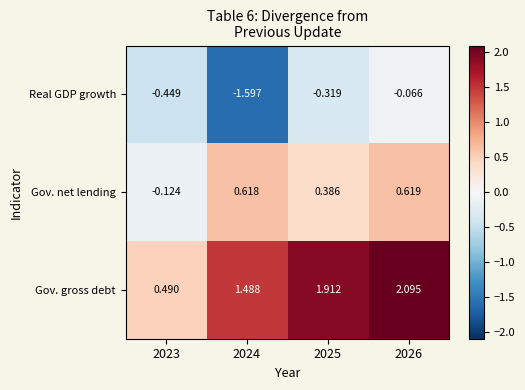

Is the value of Real GDP growth at 2024 greater than the value of Gov. gross debt at 2023?

No